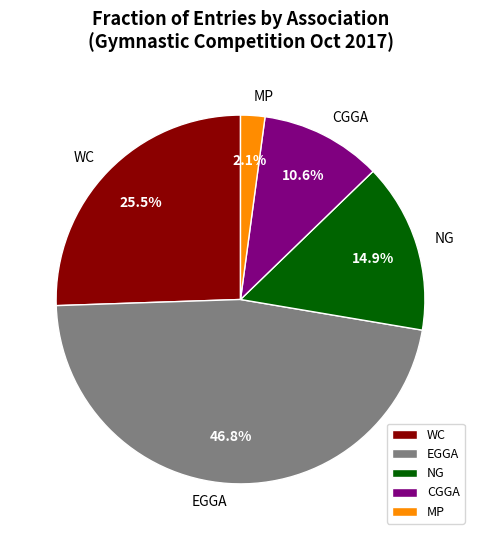

To the nearest percent, what percentage of the pie is EGGA?

47%